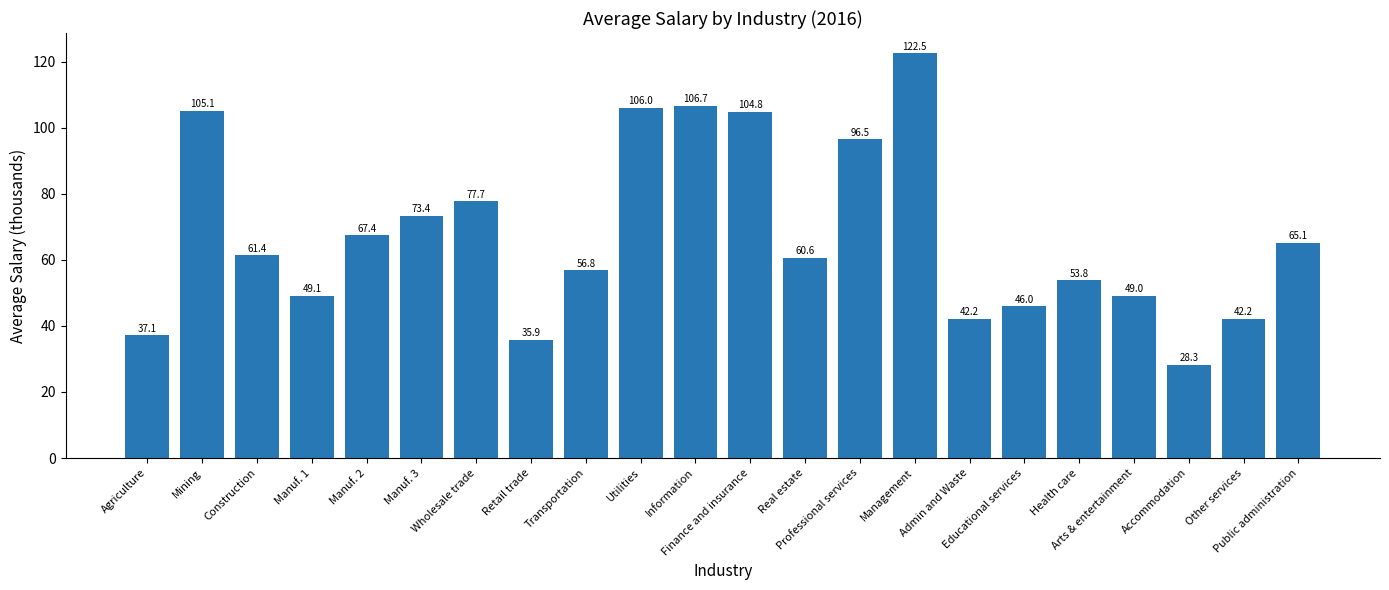

What position from the left is Public administration?

22